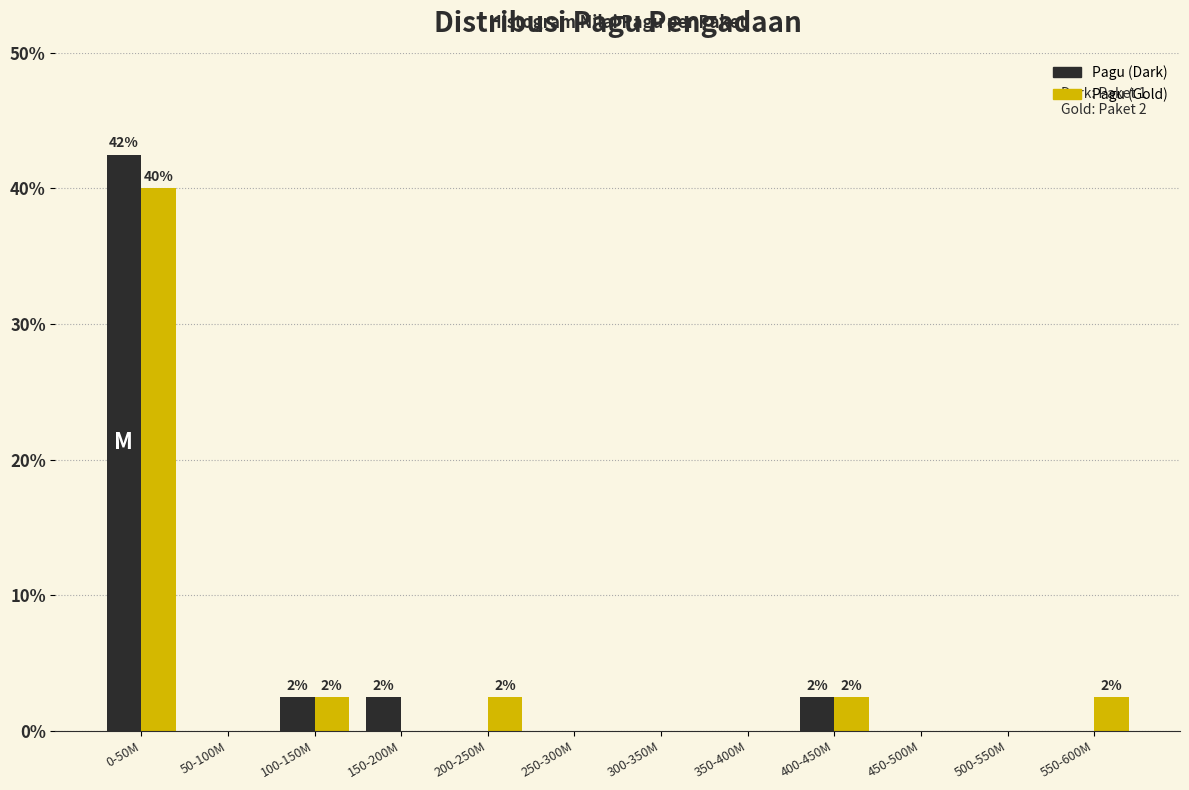

Reading left to right, transcribe all the data shown in this chart.

Pagu (Dark): 0-50M=42.5	50-100M=0.0	100-150M=2.5	150-200M=2.5	200-250M=0.0	250-300M=0.0	300-350M=0.0	350-400M=0.0	400-450M=2.5	450-500M=0.0	500-550M=0.0	550-600M=0.0
Pagu (Gold): 0-50M=40.0	50-100M=0.0	100-150M=2.5	150-200M=0.0	200-250M=2.5	250-300M=0.0	300-350M=0.0	350-400M=0.0	400-450M=2.5	450-500M=0.0	500-550M=0.0	550-600M=2.5